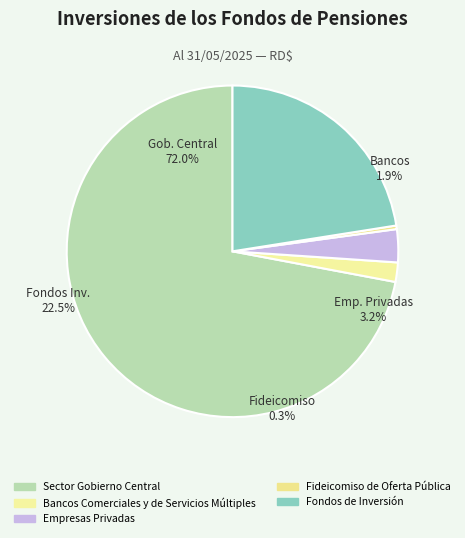

Rank the categories by value from highest to lowest.

Sector Gobierno Central, Fondos de Inversión, Empresas Privadas, Bancos Comerciales y de Servicios Múltiples, Fideicomiso de Oferta Pública